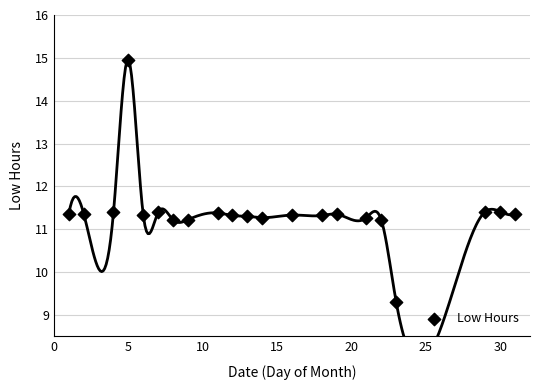

What is the range of X values (max minus min)?

30.0